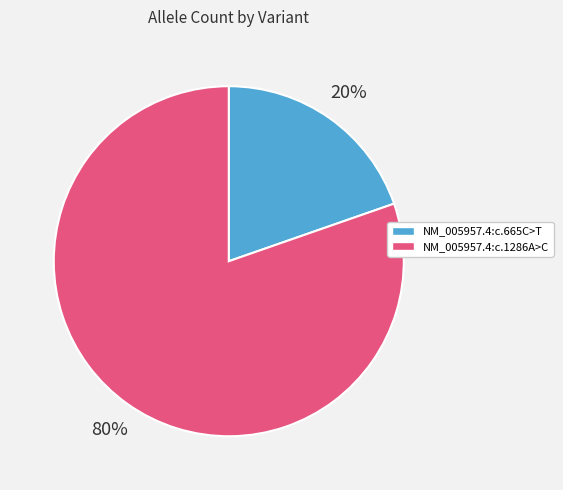

Which slice represents more than half of the pie?

NM_005957.4:c.1286A>C